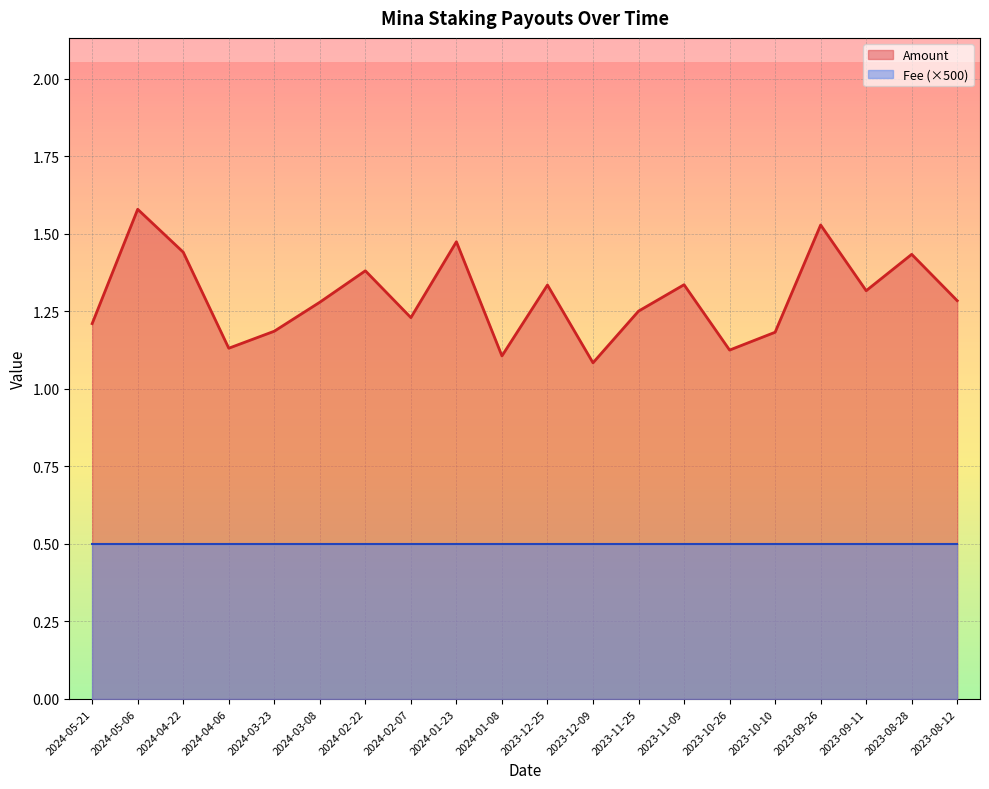

Does the chart display data point markers on the line(s)?

No